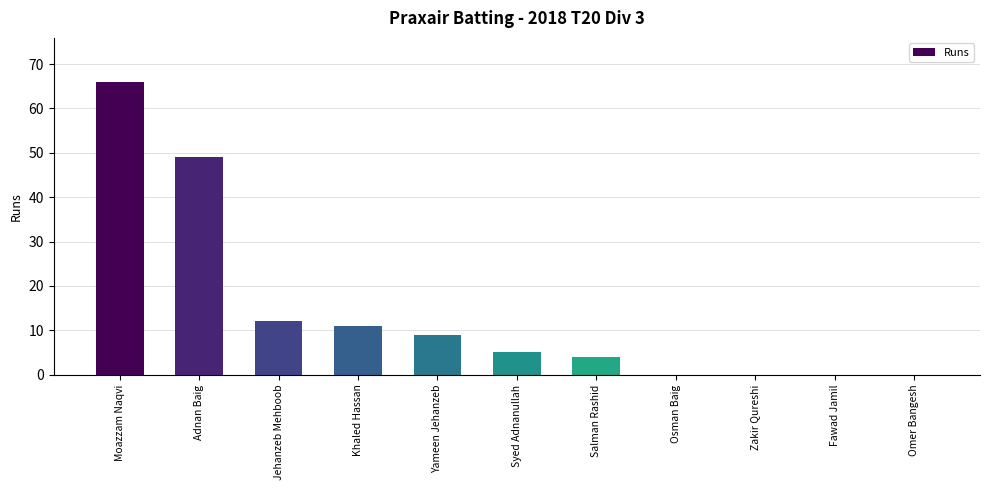

True or false: the data shows 97 at Moazzam Naqvi.

False